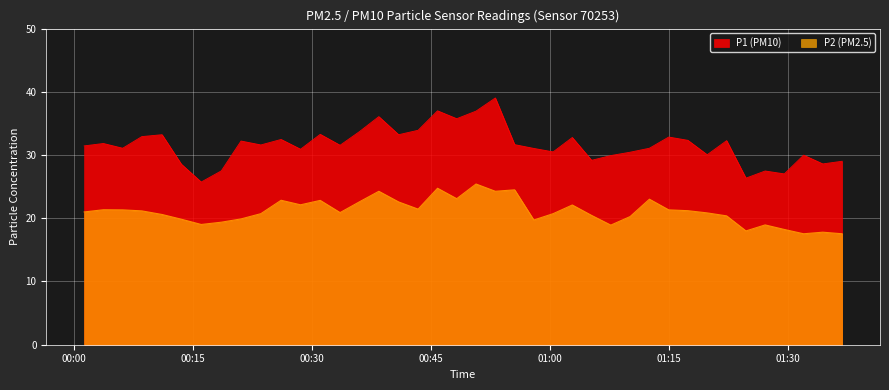

Which series has the largest range (max minus min)?

P1 (PM10)